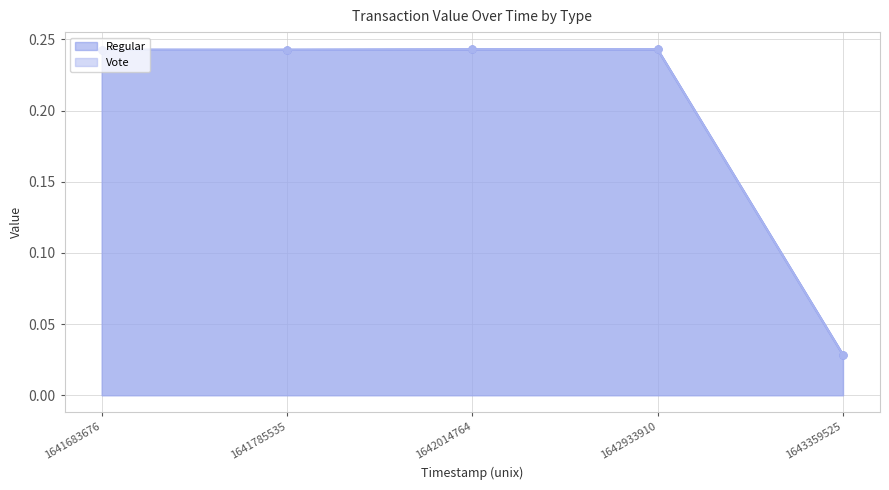

Is it true that Regular equals 0.4 at 1641683676?

False